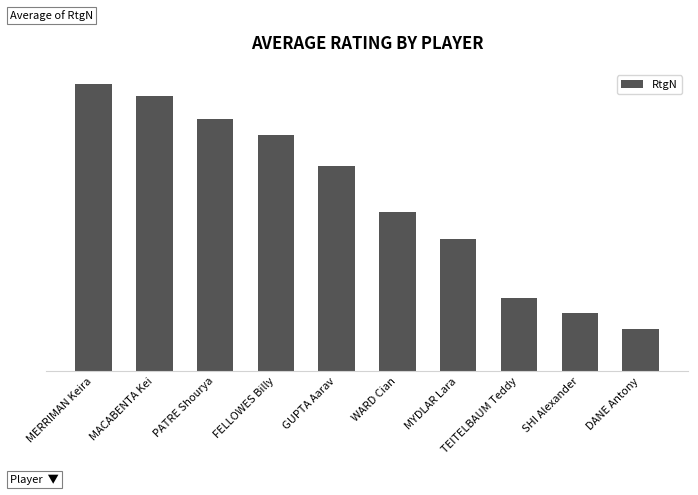

Are the bars horizontal?

No